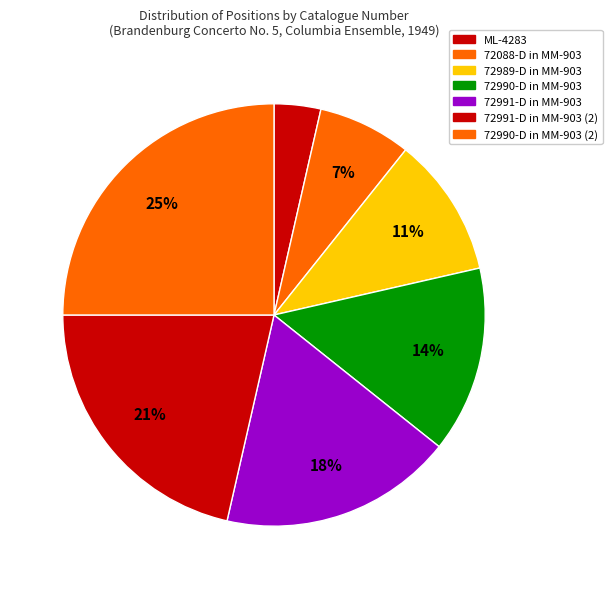

The 72989-D in MM-903 slice represents 21% of the pie. True or false?

False